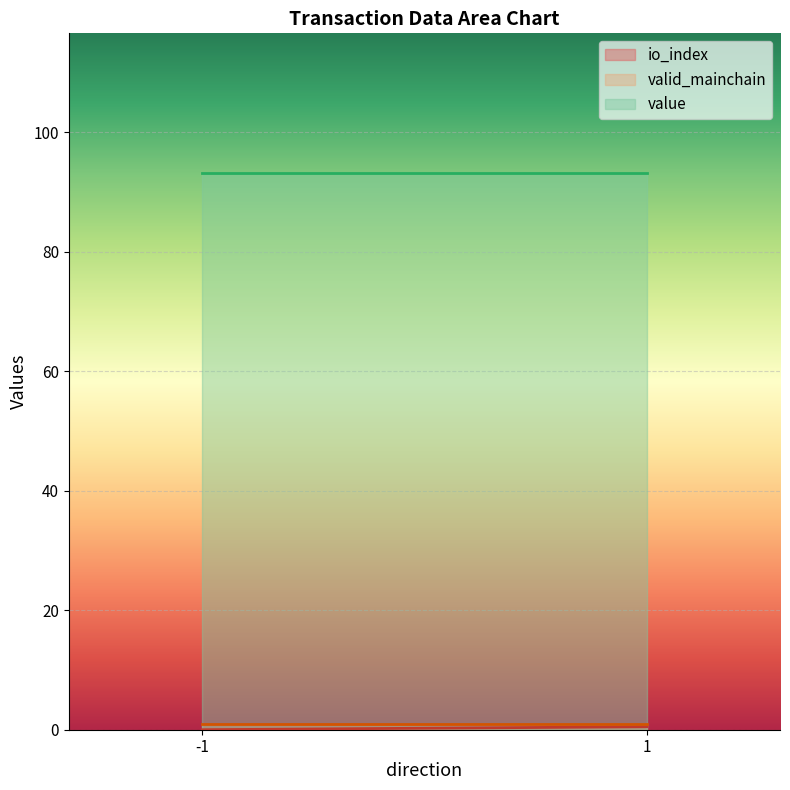

Which series has the largest total across all categories?

value